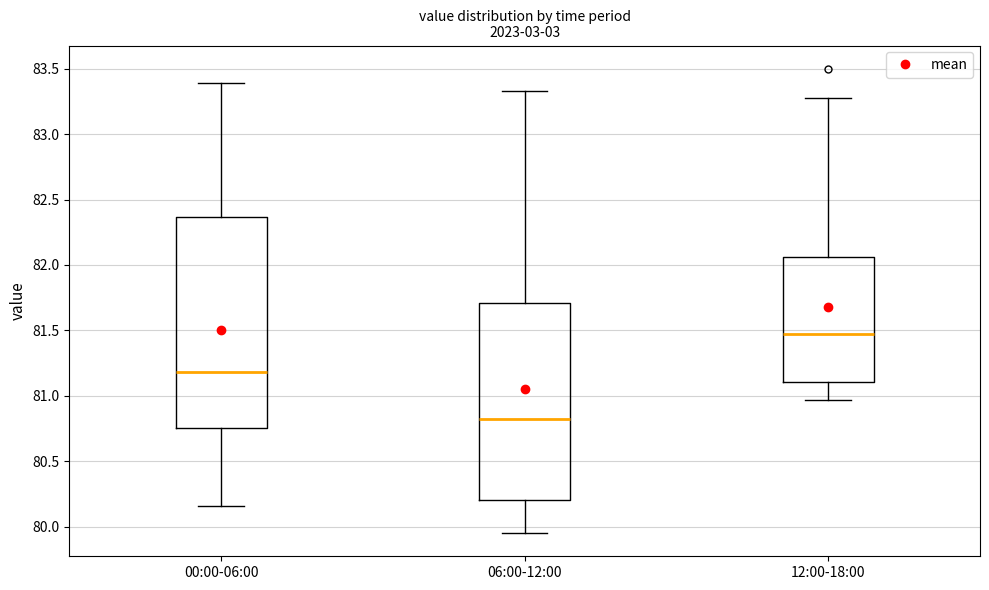

Reading left to right, transcribe this box plot: for each box, give where its median line is, the range the box spans, and where its two whiskers end, as read against the y-axis. The values are not printed on the chart, so give them approximately, as read against the axis.

00:00-06:00: median 81.20, box 80.75 to 82.35, whiskers 80.15 to 83.40
06:00-12:00: median 80.80, box 80.20 to 81.70, whiskers 79.95 to 83.35
12:00-18:00: median 81.45, box 81.10 to 82.05, whiskers 80.95 to 83.30